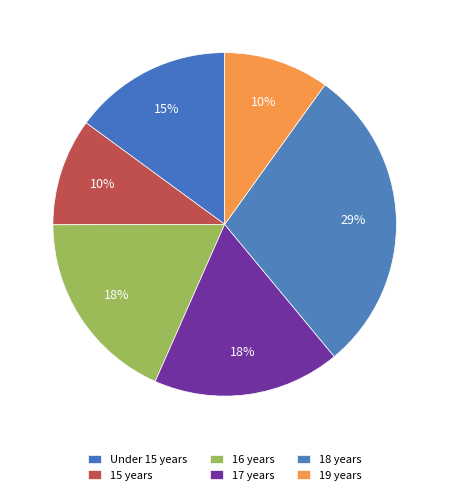

How many segments does this pie chart have?

6